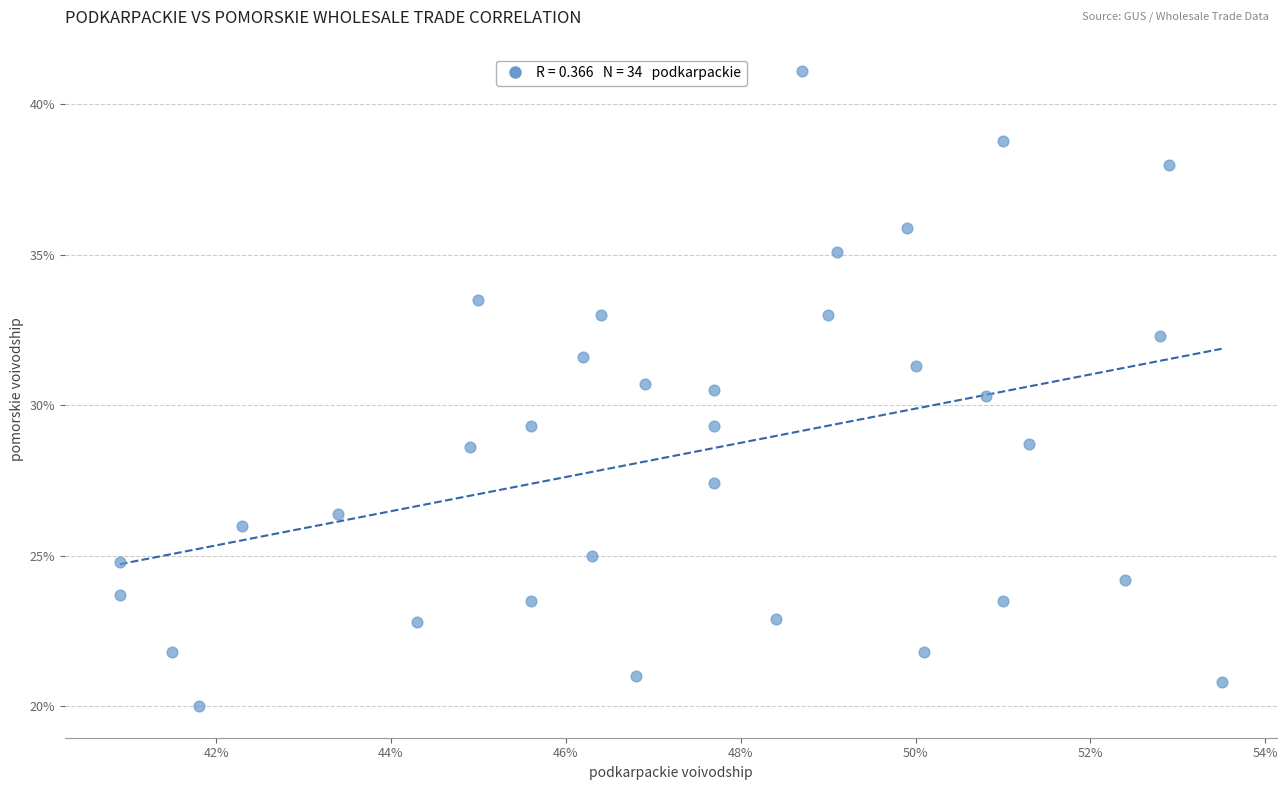

What is the range of Y values (max minus min)?

21.1